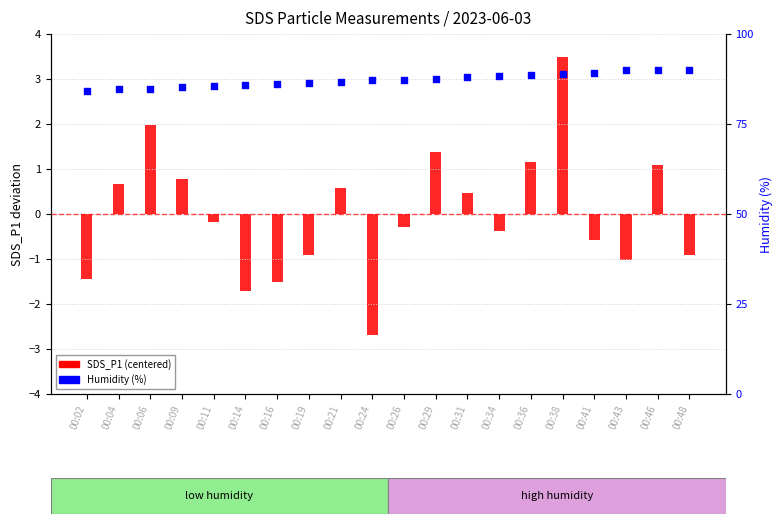

Which series reaches the maximum Y coordinate?

Humidity (%)